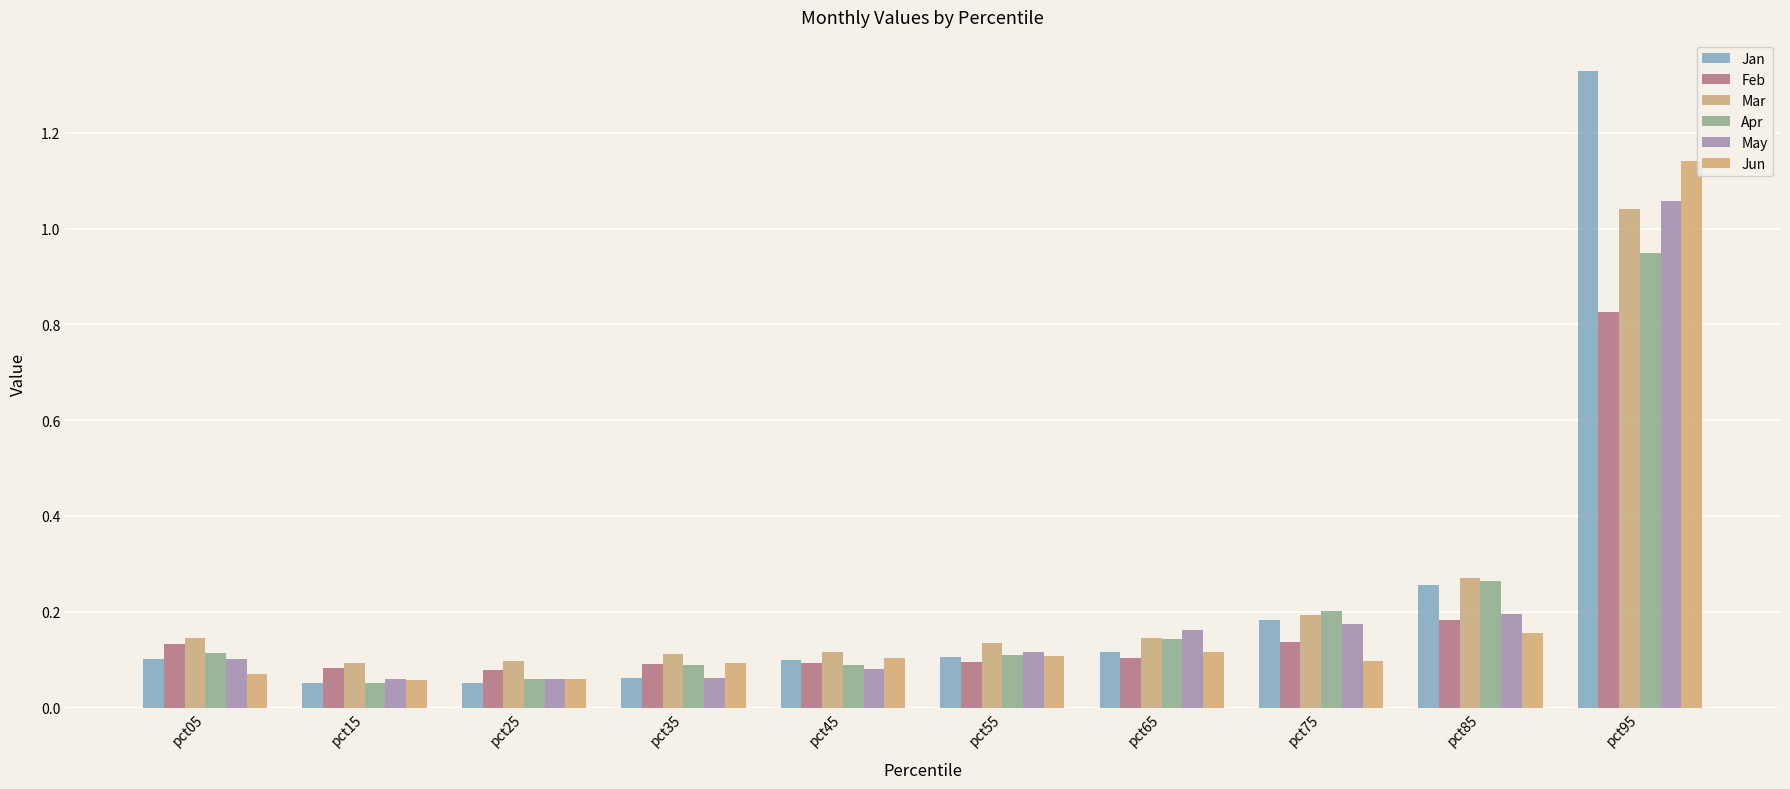

What is the spread (max minus min) of values at pct35?

0.1